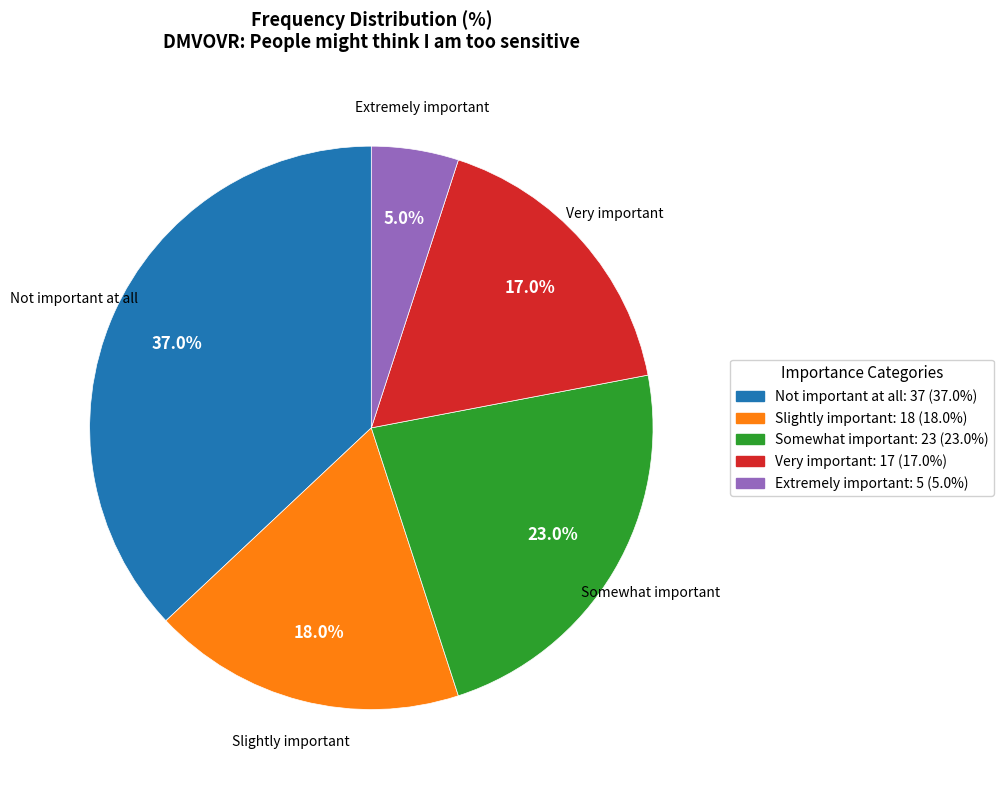

To the nearest percent, what percentage of the pie is Extremely important?

5%